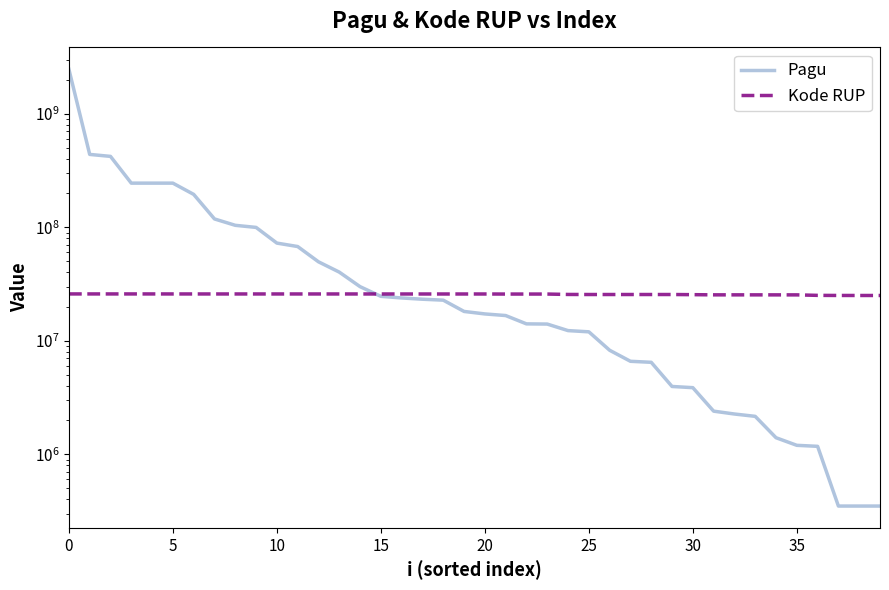

Is the value of Kode RUP at 16 greater than the value of Pagu at 17?

Yes